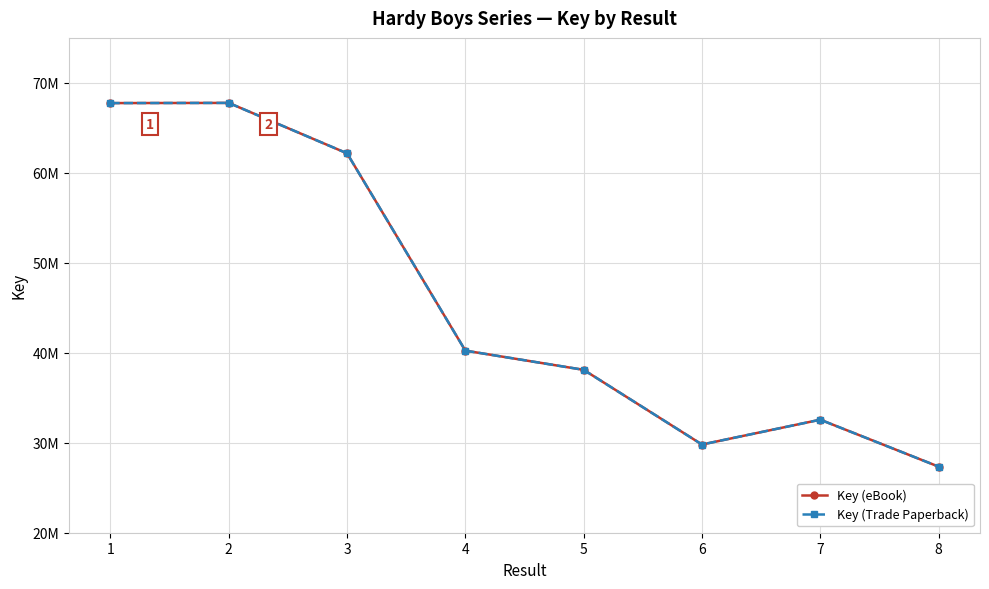

The value of Key (eBook) at 5 is 20891370. True or false?

False